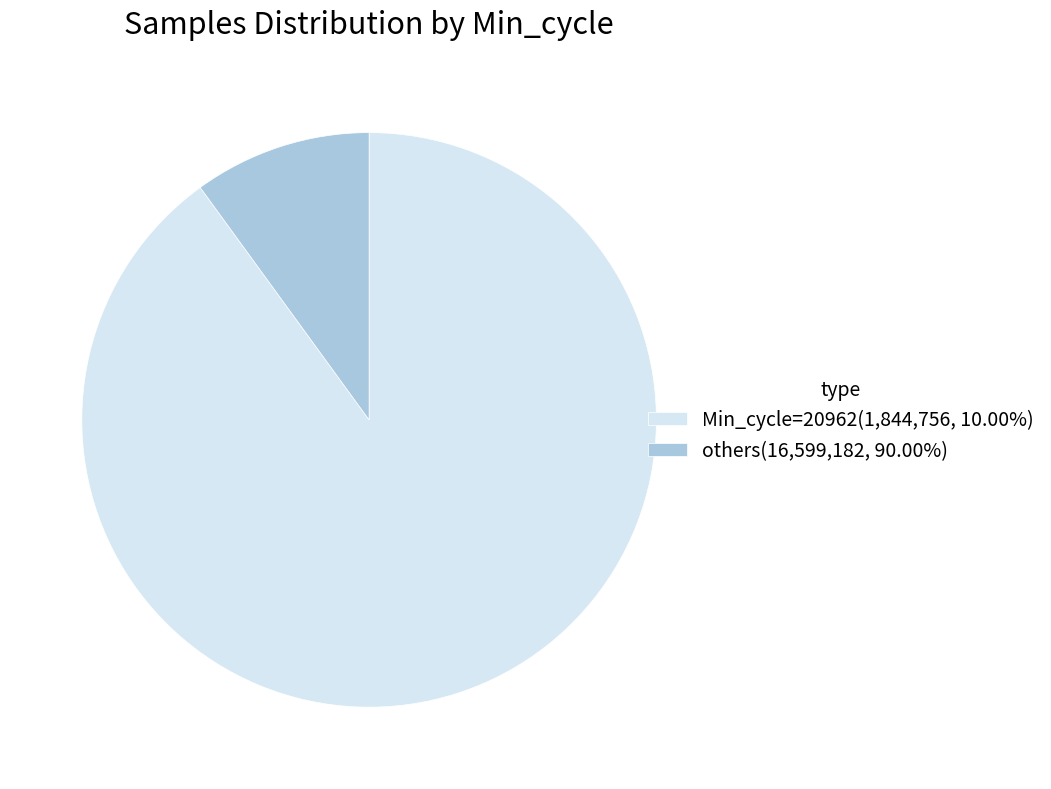

How many segments does this pie chart have?

2